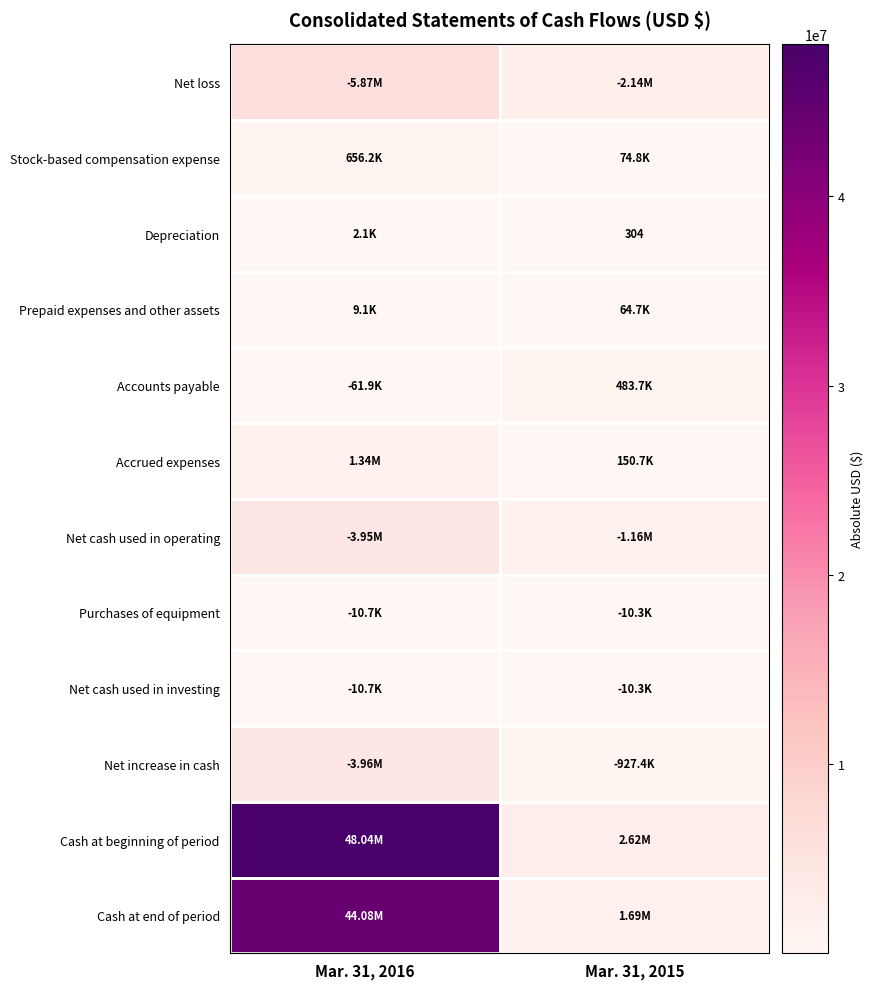

What is the sum of all Net loss values?

8006075